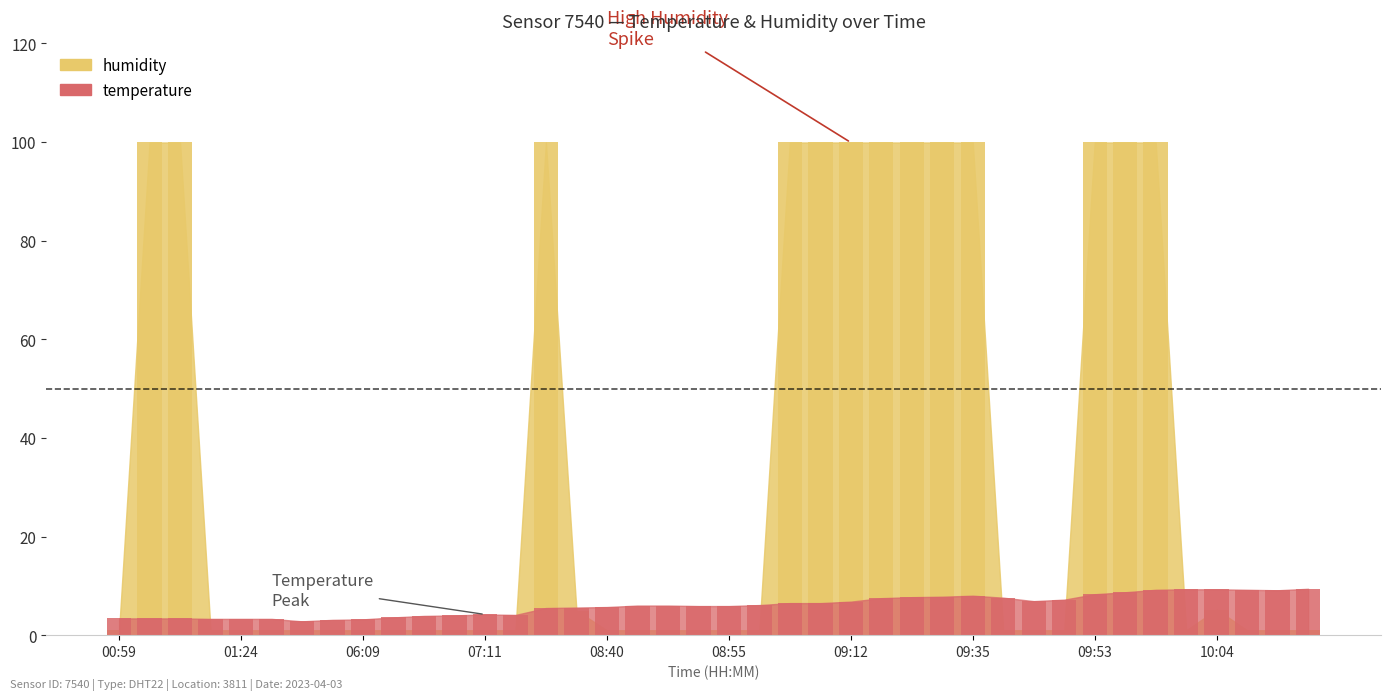

List the series in order of their overall mean, lowest first.

temperature, humidity